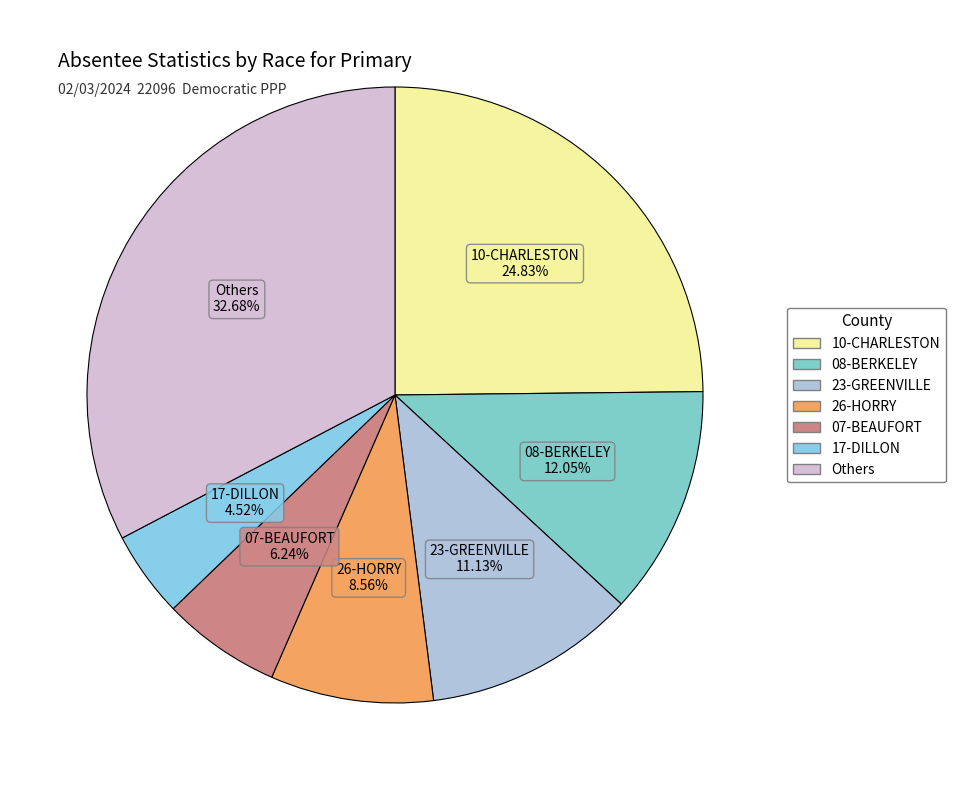

How many slices are in this pie chart?

7